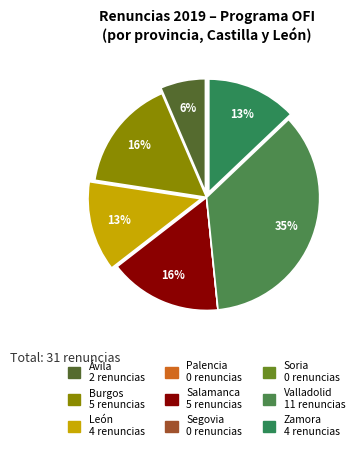

The Ávila slice represents 15% of the pie. True or false?

False